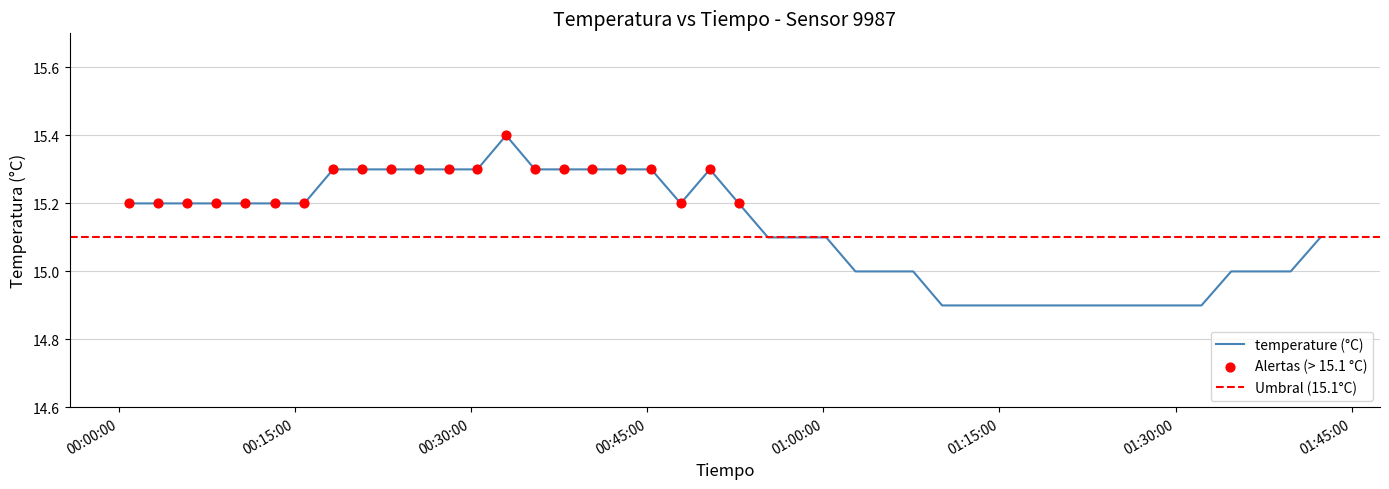

Approximately how many times larger is the value at 2022-10-17T01:34:44 compared to 2022-10-17T00:05:47?

1.0